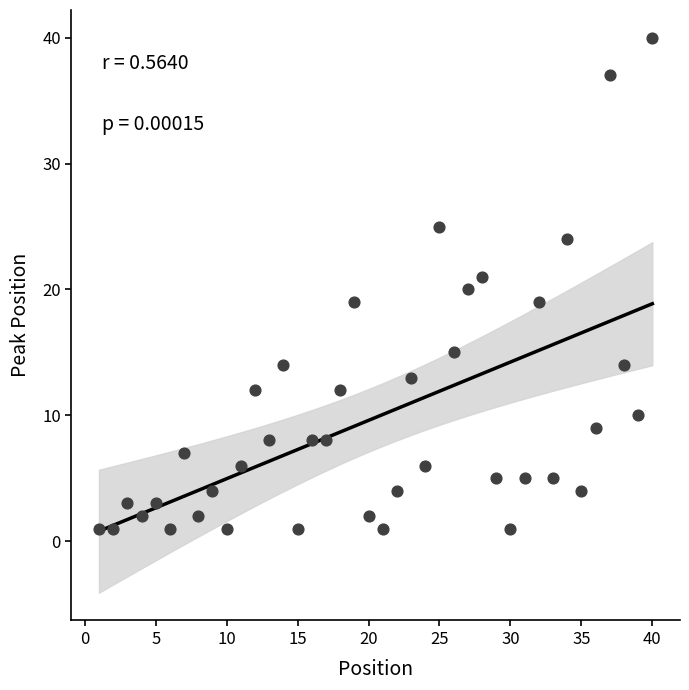

What is the range of Y values (max minus min)?

39